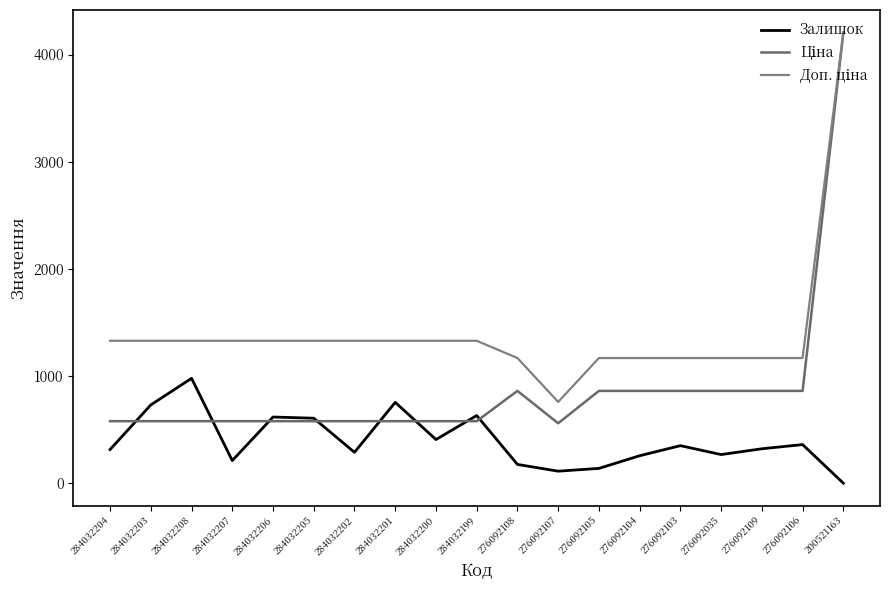

Does the chart have visible grid lines?

No